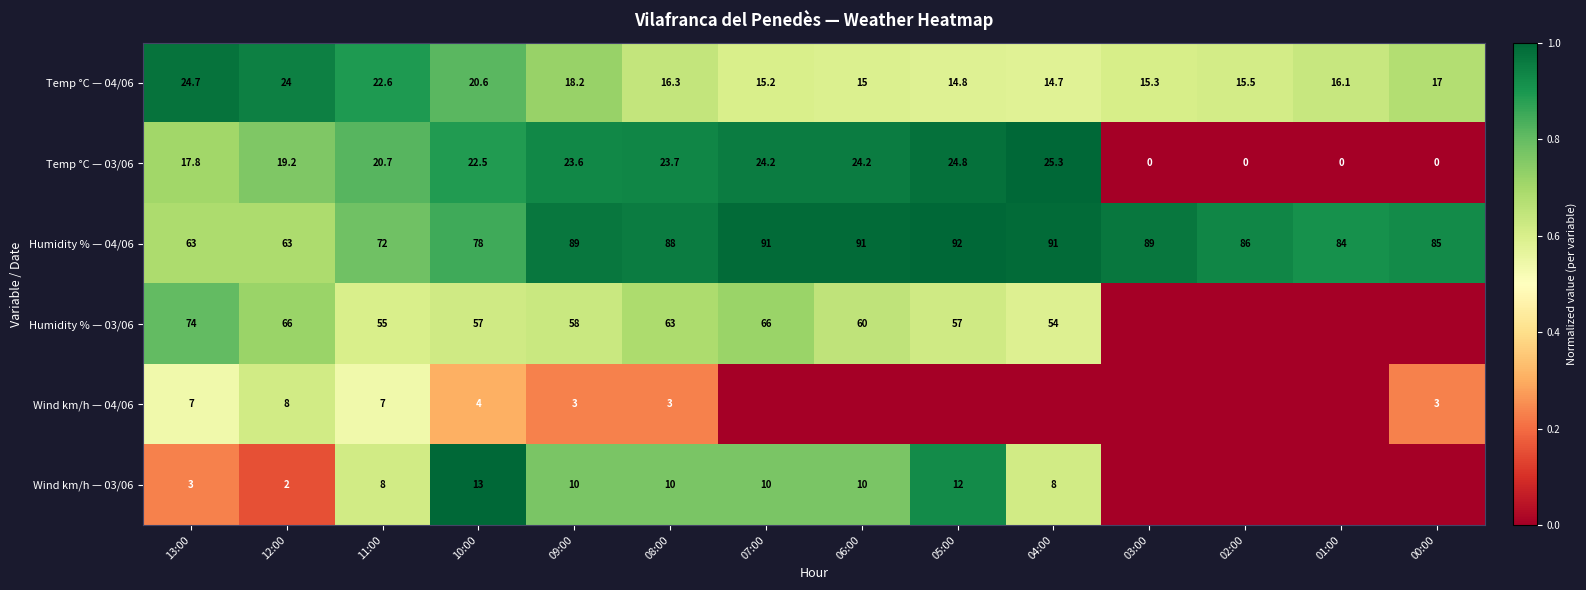

What is the difference between the maximum and minimum values in the Temp °C — 04/06 series?

10.0